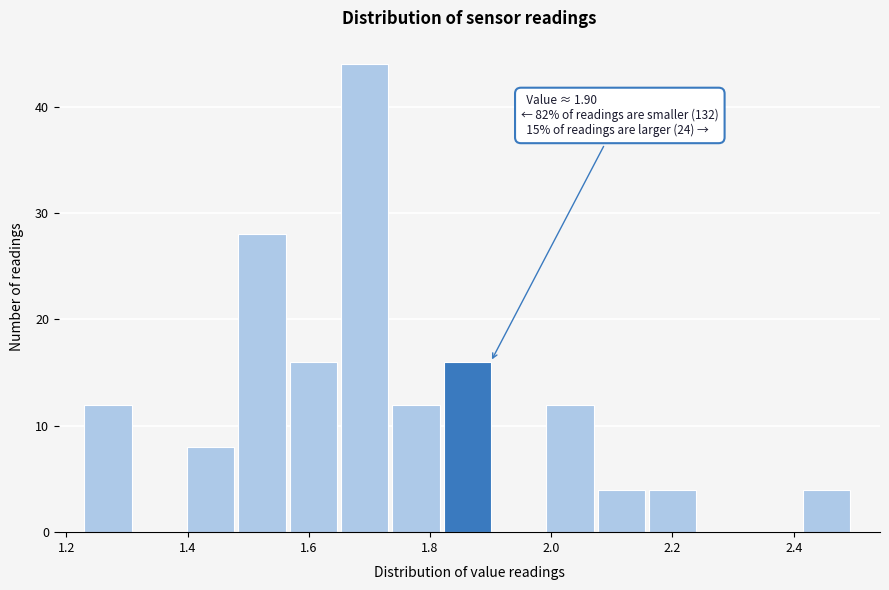

Which range on the x-axis has the tallest bar?

1.66 to 1.74